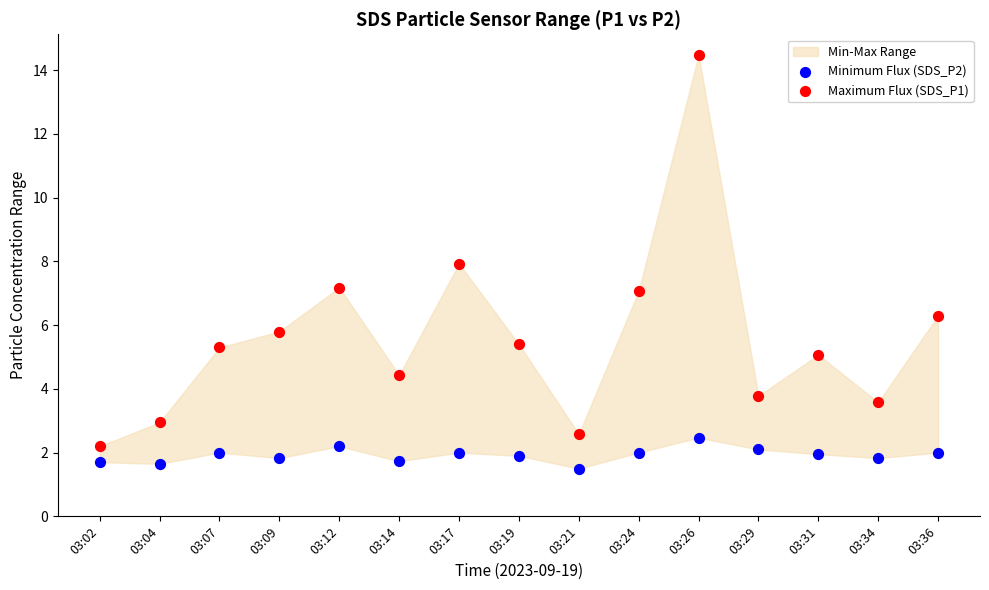

Which series has the widest spread of Y values?

Maximum Flux (SDS_P1)